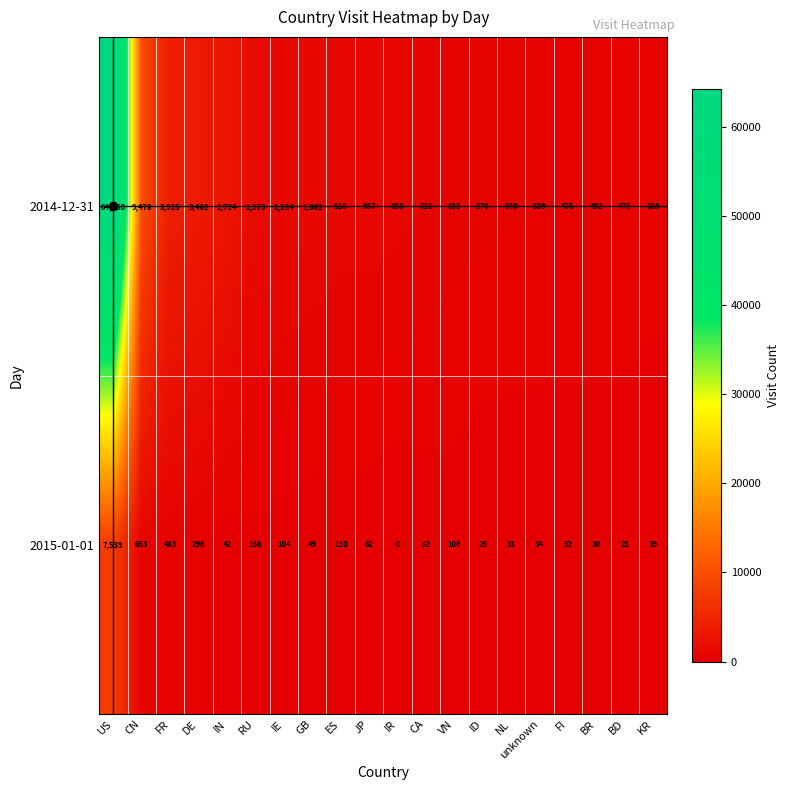

Read the 2015-01-01 value at CA, to the nearest 100.

100